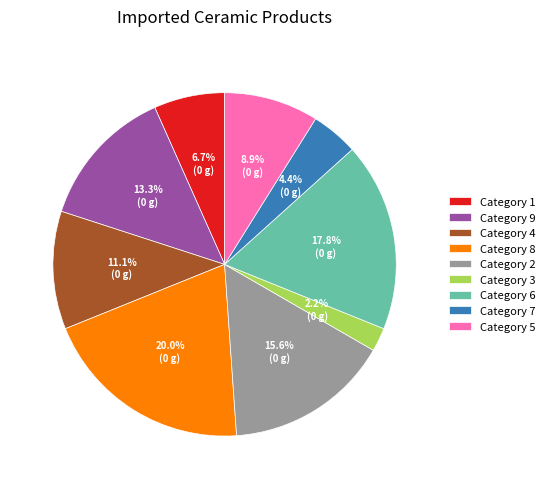

Does any single category account for the majority?

No